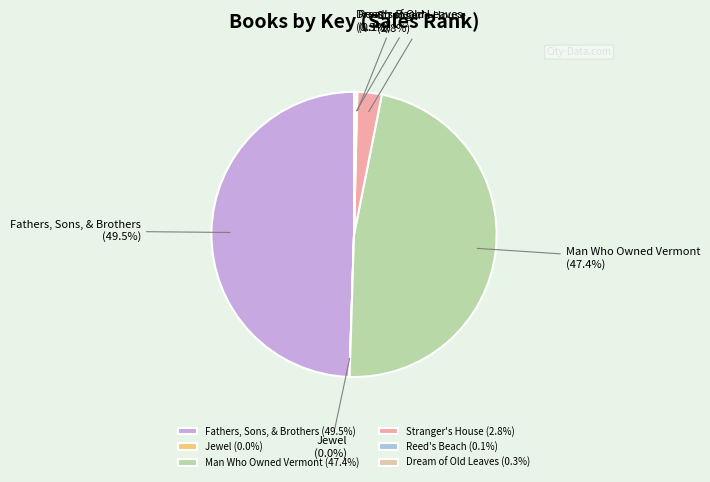

To the nearest percent, what is the average slice percentage?

17%